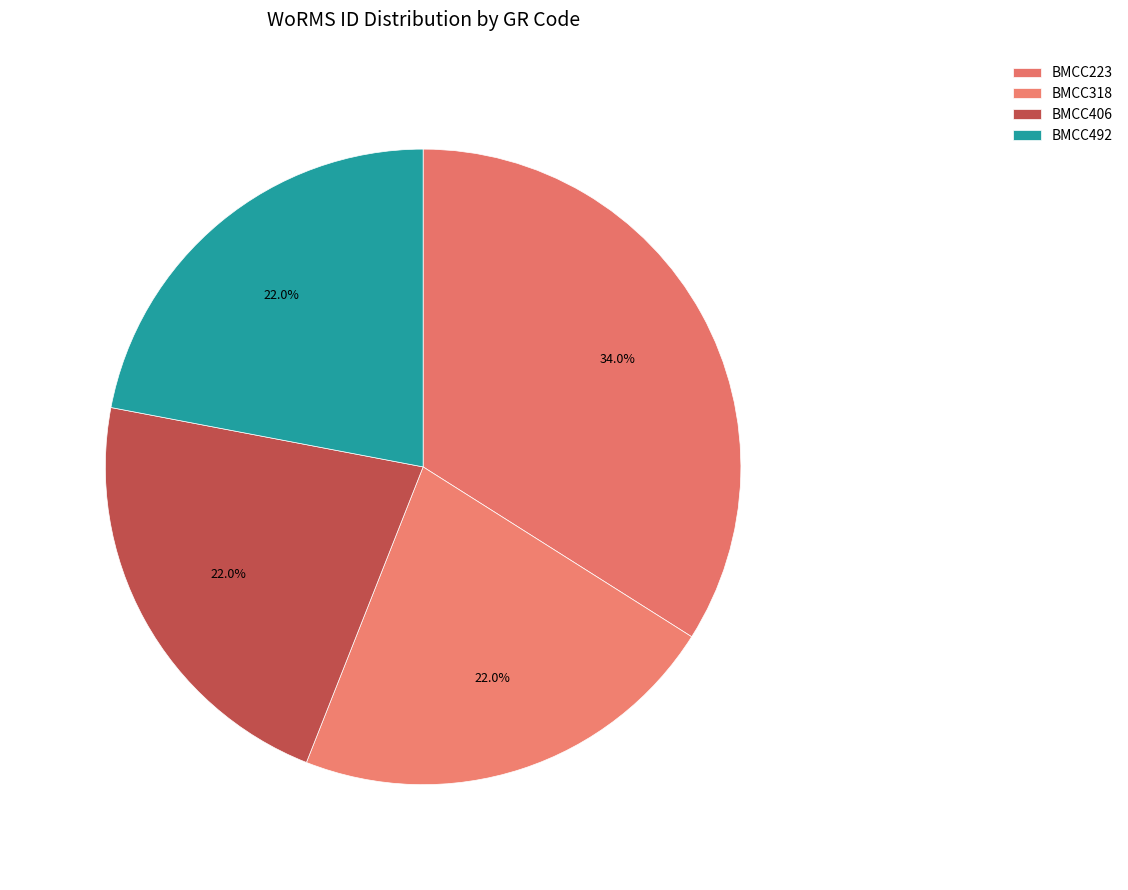

To the nearest percent, what percentage of the pie is BMCC492?

22%